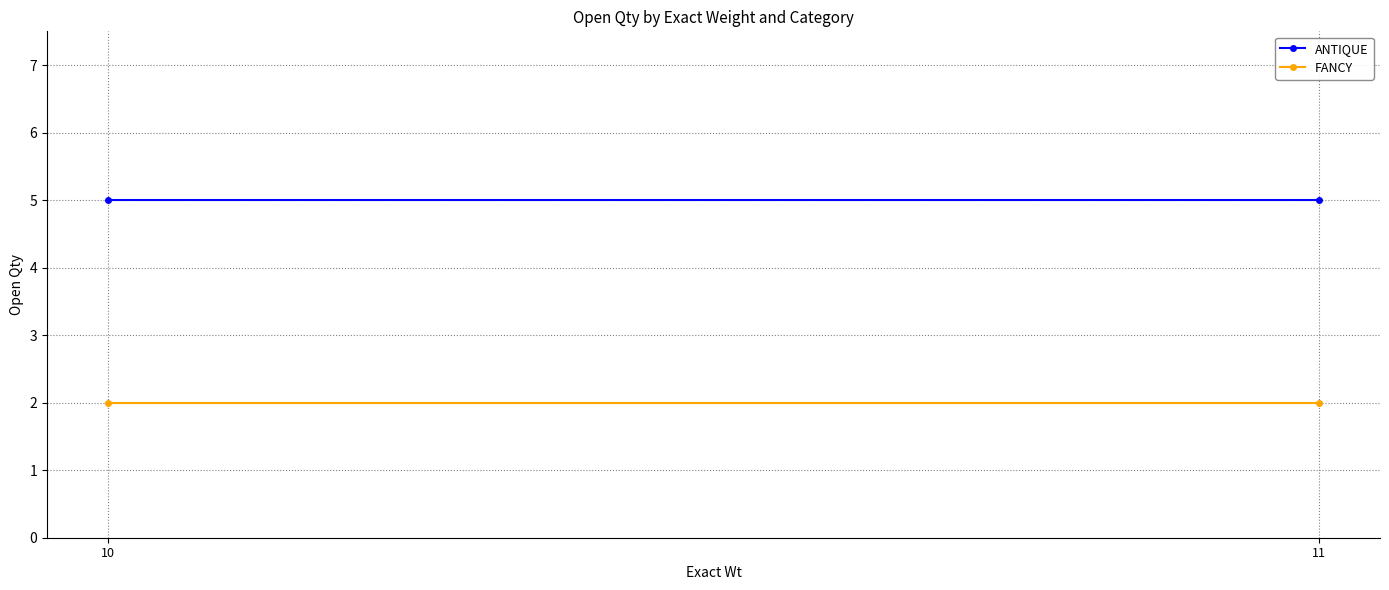

Count the number of categories in the chart.

2